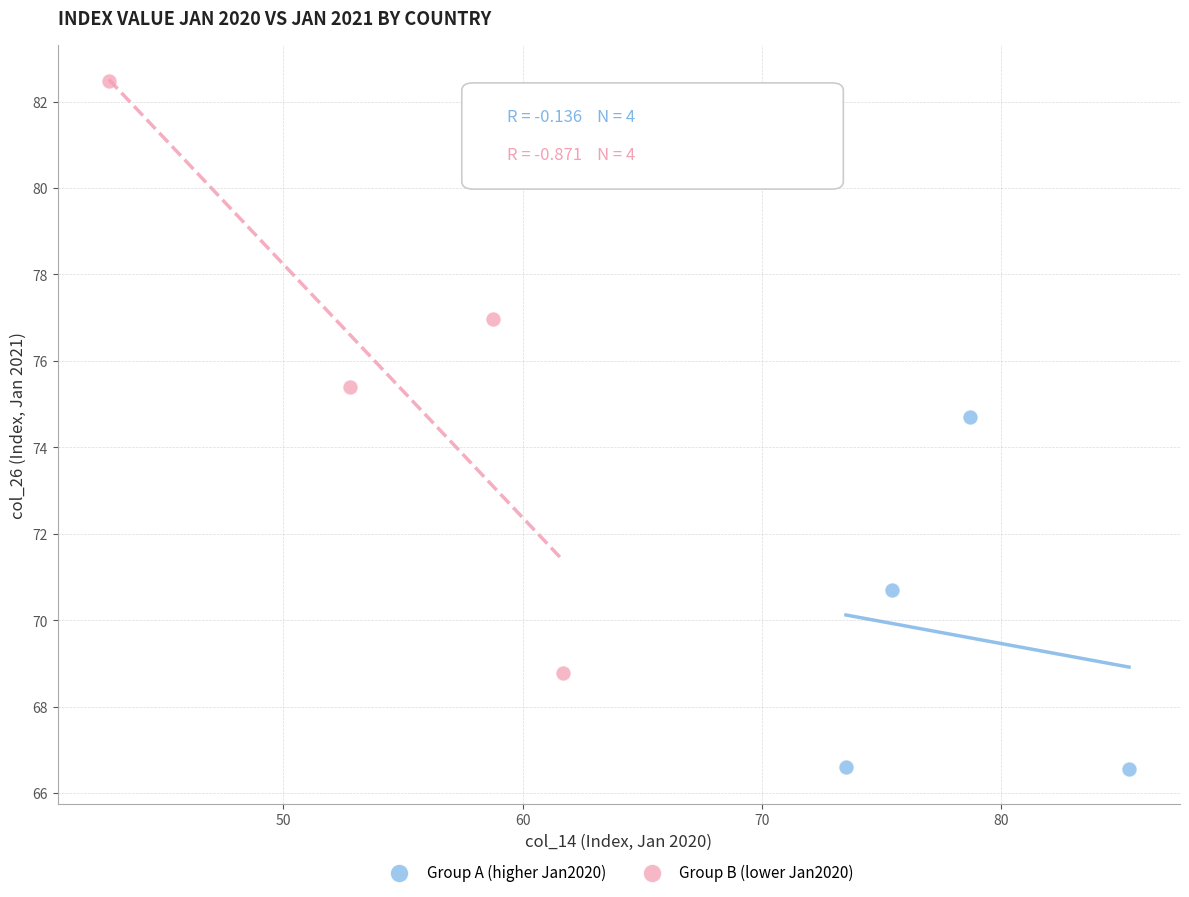

Which series has the widest spread of Y values?

Group B (lower Jan2020)